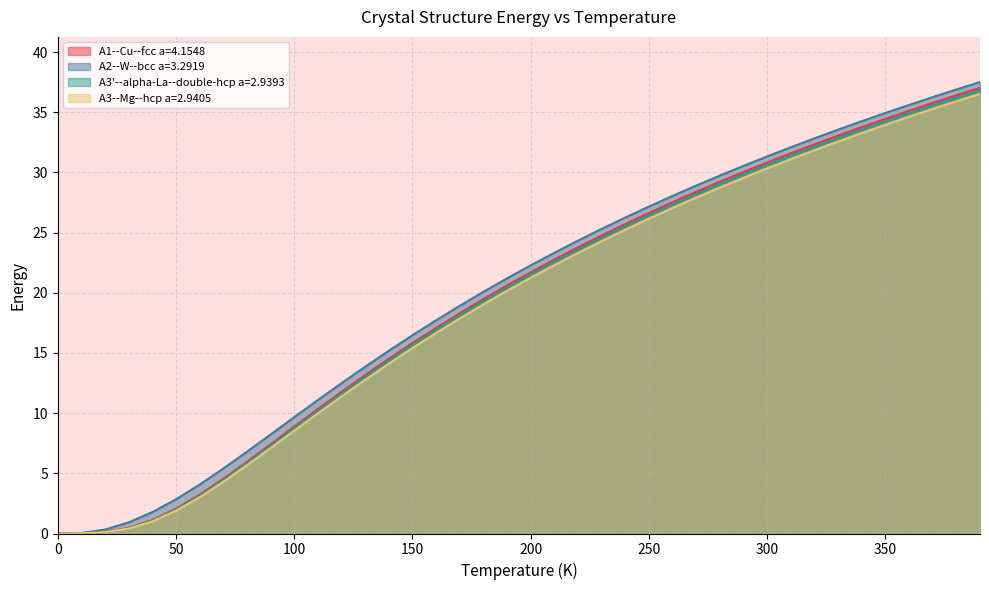

Rank the series at 60.0 from highest to lowest value.

A2--W--bcc a=3.2919, A1--Cu--fcc a=4.1548, A3'--alpha-La--double-hcp a=2.9393, A3--Mg--hcp a=2.9405